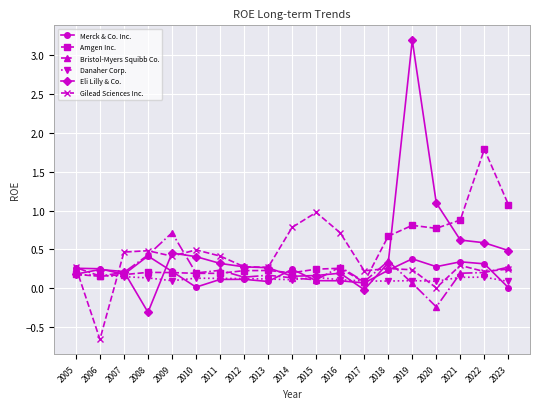

What are all the series names shown in the legend?

Merck & Co. Inc., Amgen Inc., Bristol-Myers Squibb Co., Danaher Corp., Eli Lilly & Co., Gilead Sciences Inc.